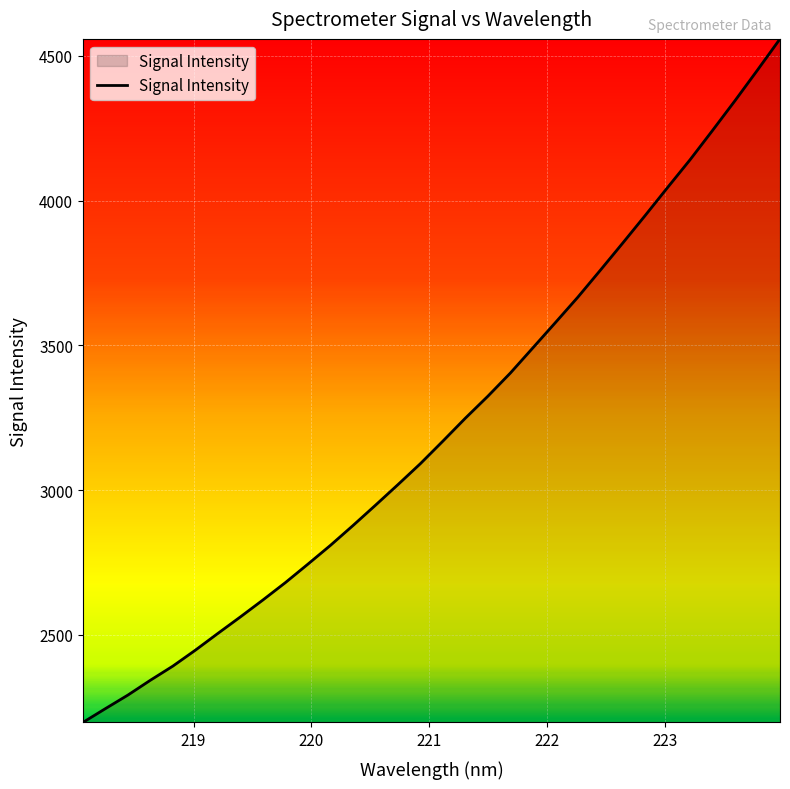

What is the smallest value displayed?

2197.8